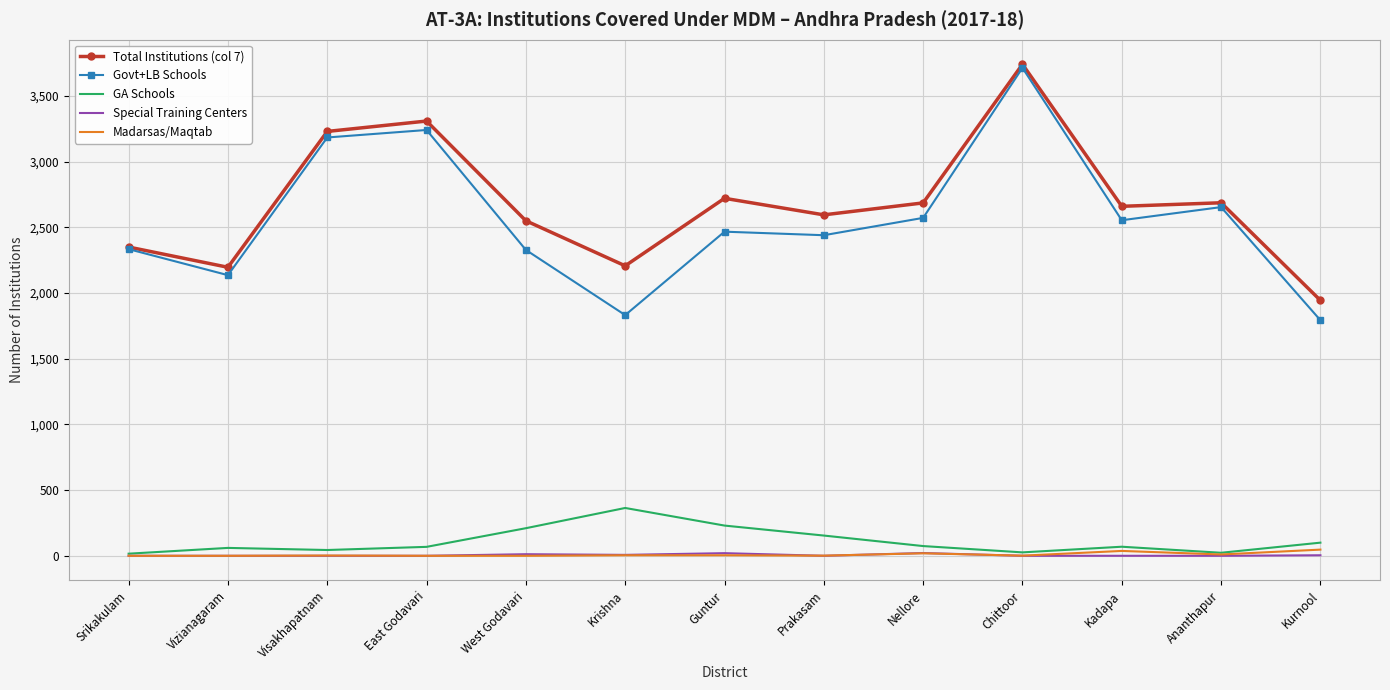

True or false: Total Institutions (col 7) and Special Training Centers cross at least once.

False